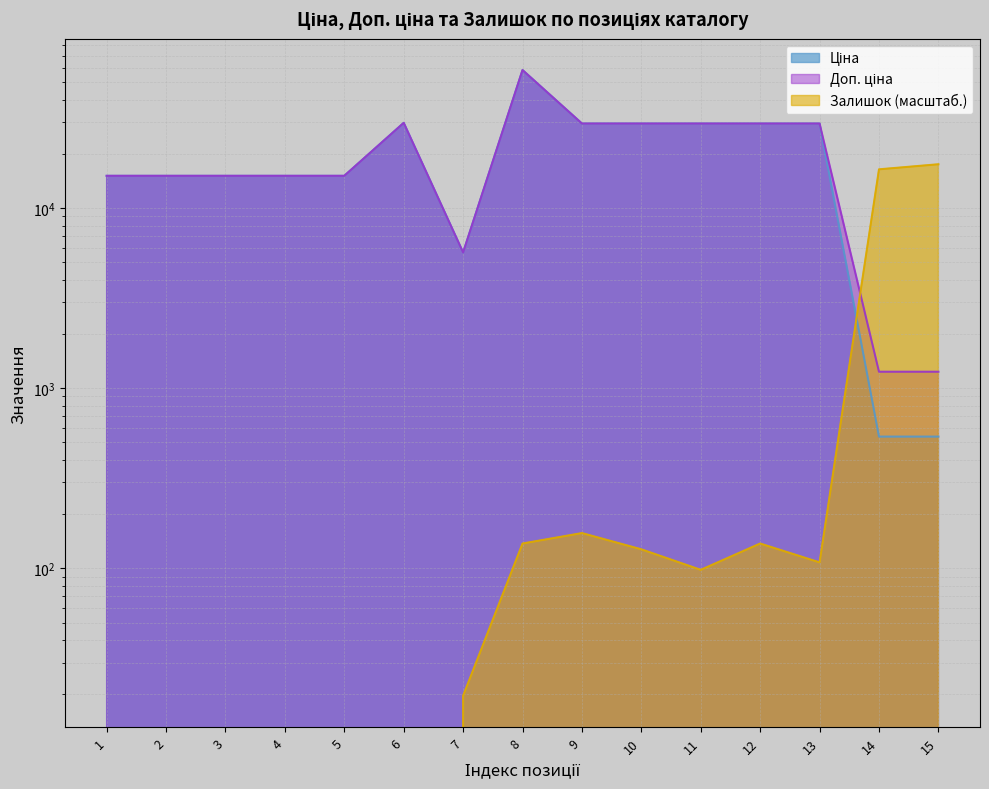

List the labels in order of Доп. ціна value, largest first.

8, 6, 9, 10, 11, 12, 13, 1, 2, 3, 4, 5, 7, 14, 15